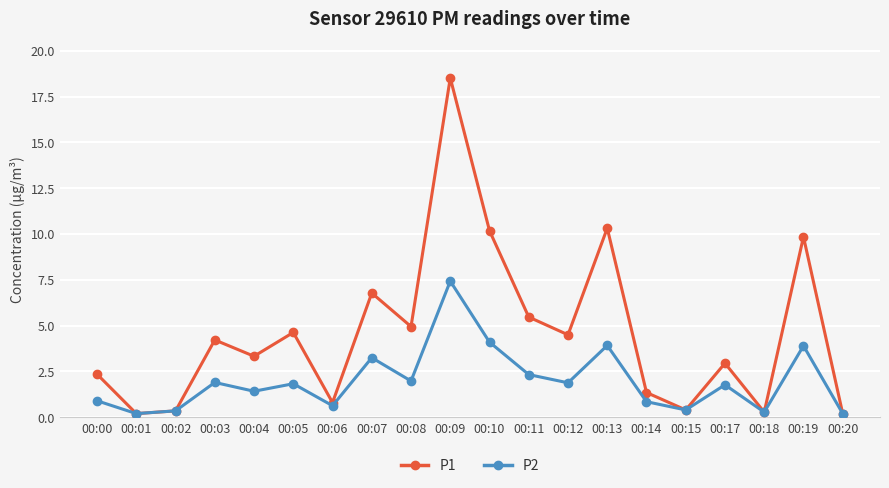

How many interior local valleys does the P2 series have?

7